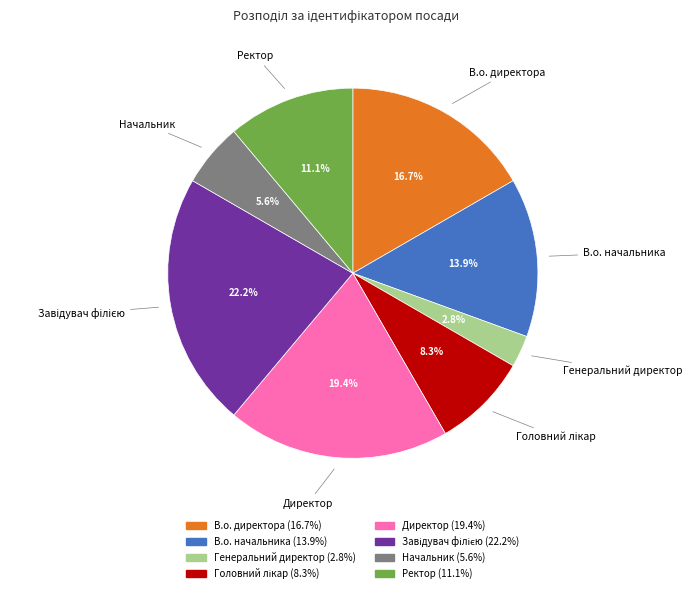

Approximately how many times larger is the value at Ректор compared to Генеральний директор?

4.0